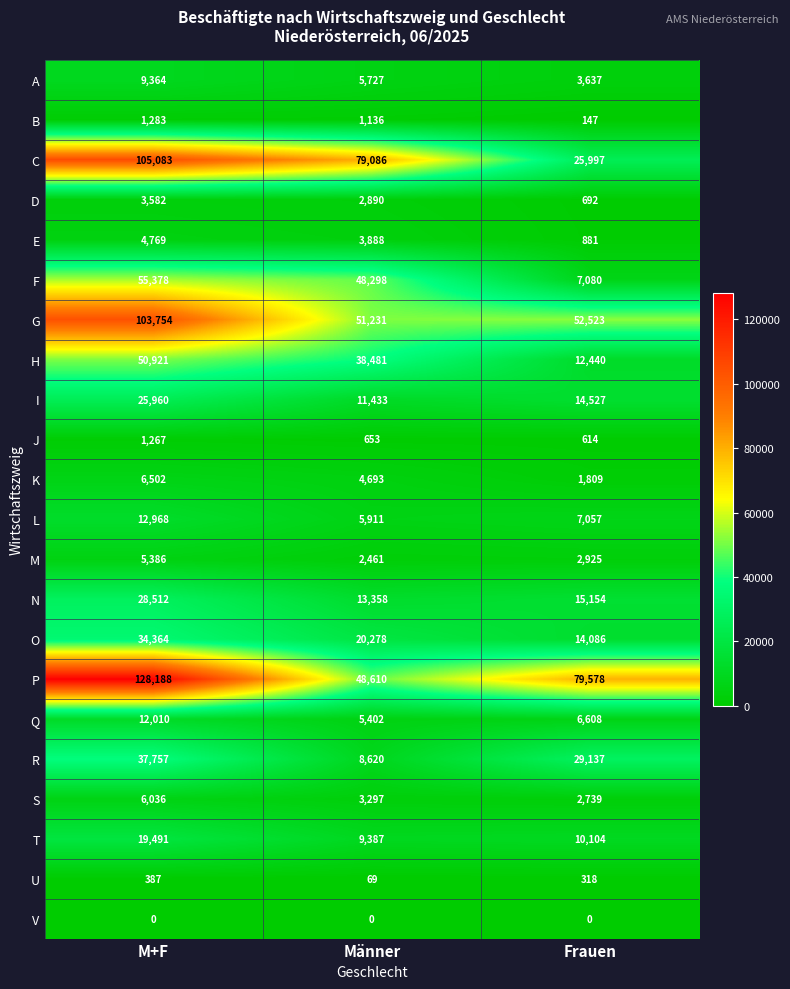

At which label is P closest to 88399?

Frauen